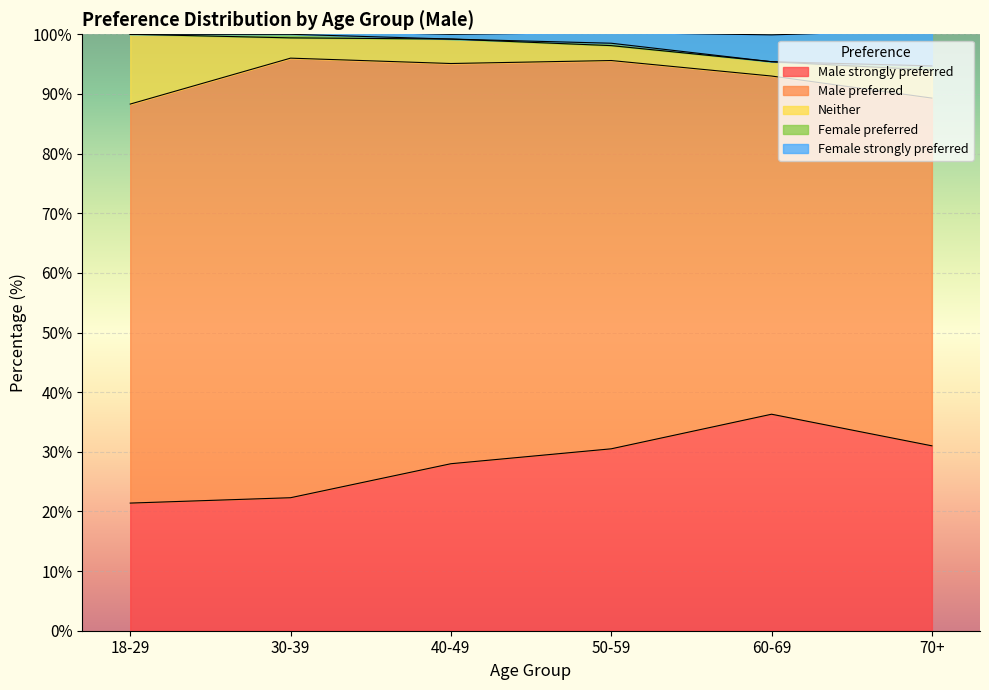

What is the total value across all series at 60-69?

99.9